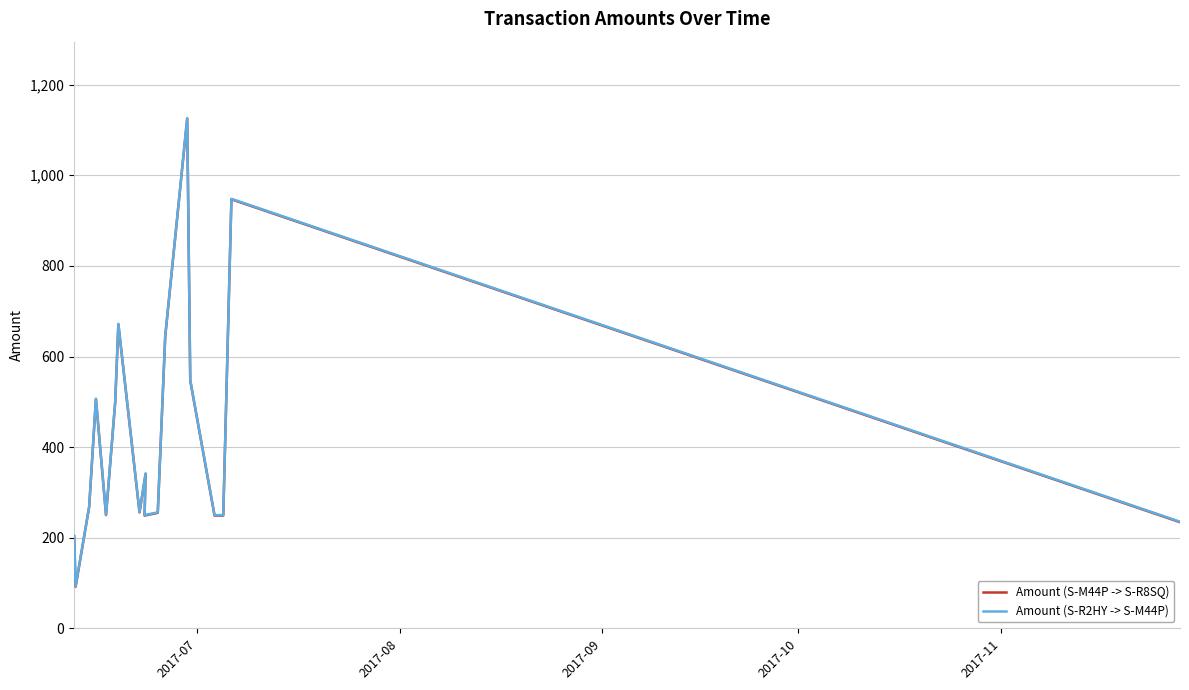

How many interior local peaks does the Amount (S-M44P -> S-R8SQ) series have?

5